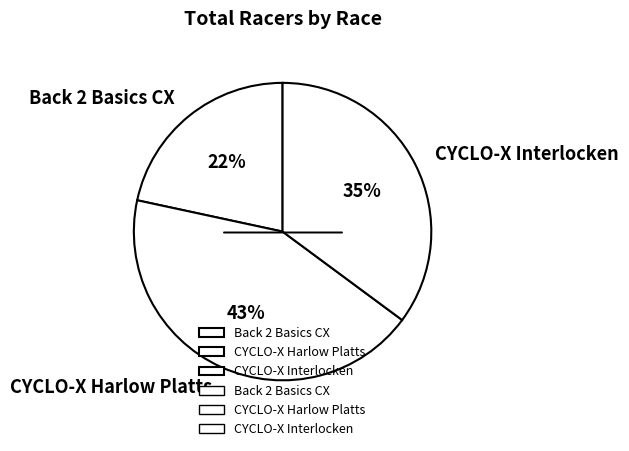

Is the sum of CYCLO-X Harlow Platts and Back 2 Basics CX greater than half?

Yes